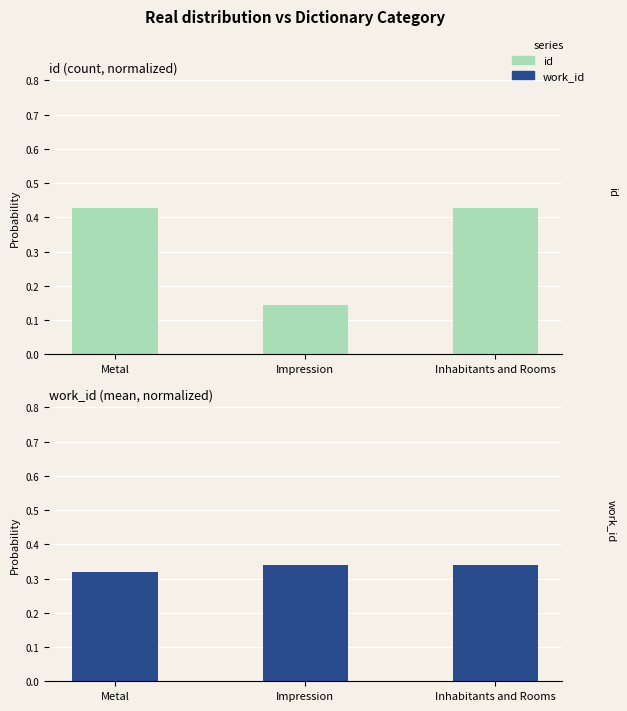

What is the sum of the work_id values at Inhabitants and Rooms and Metal?

0.7